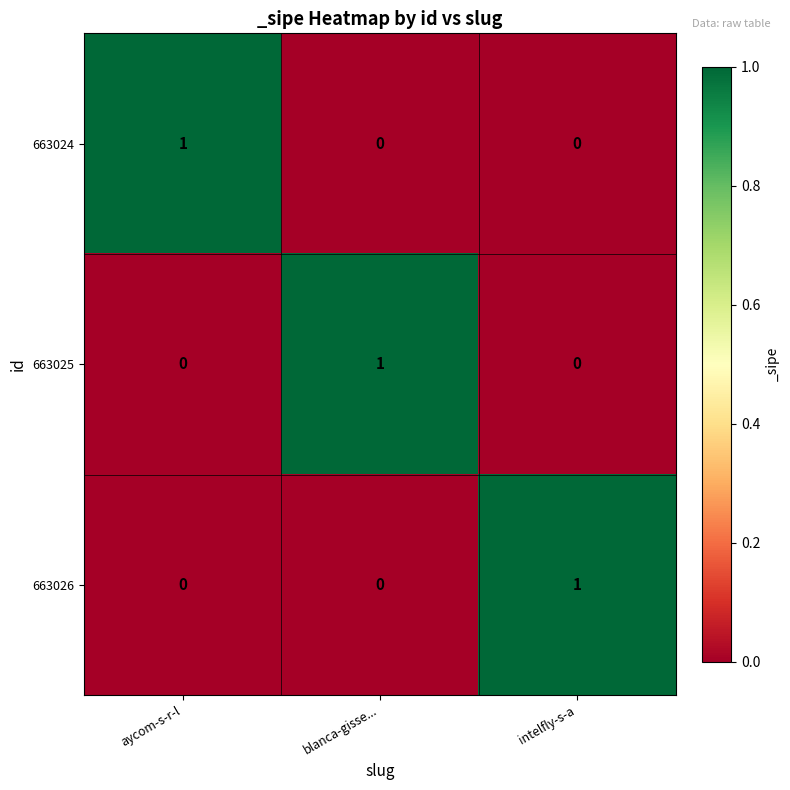

How many 663024 values are between 0 and 1?

3